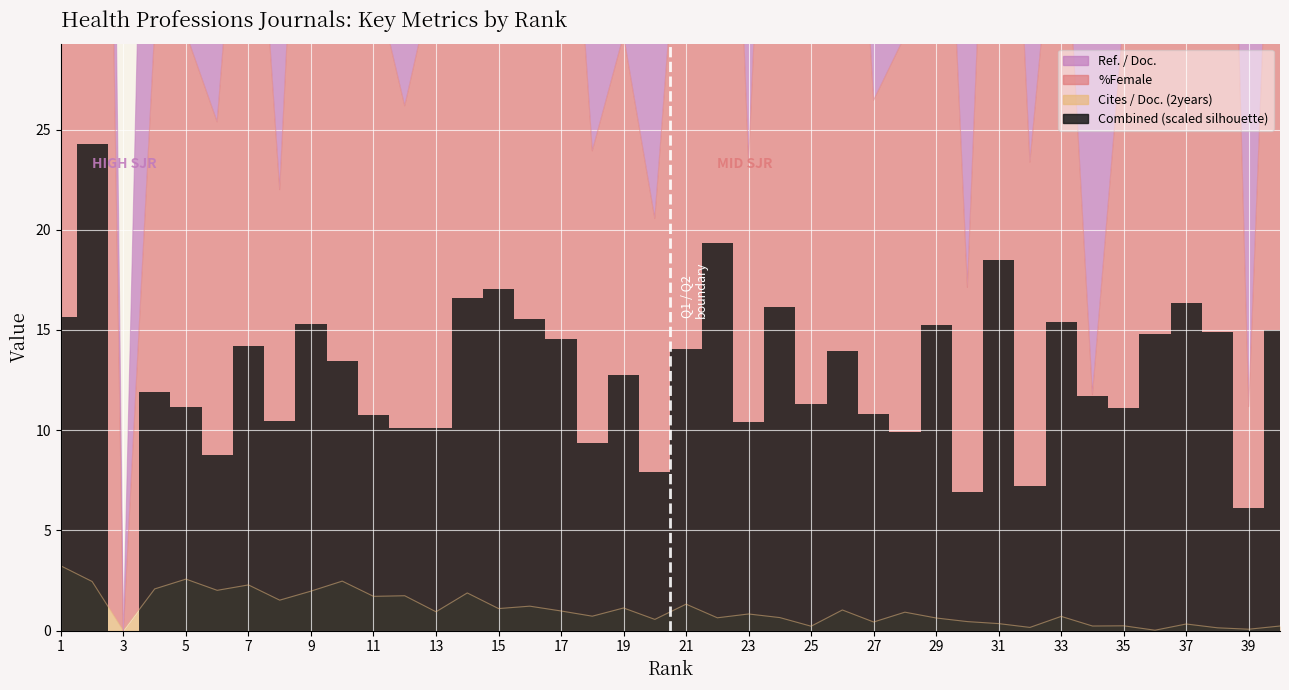

Which category has the highest value across all series?

2